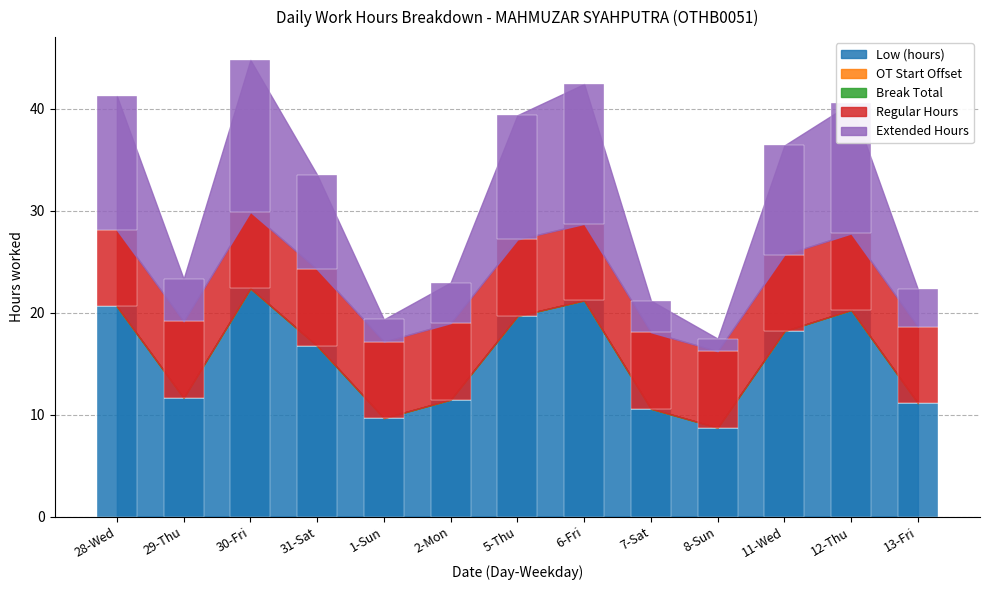

How many values in the Extended Hours series are below 9?

6